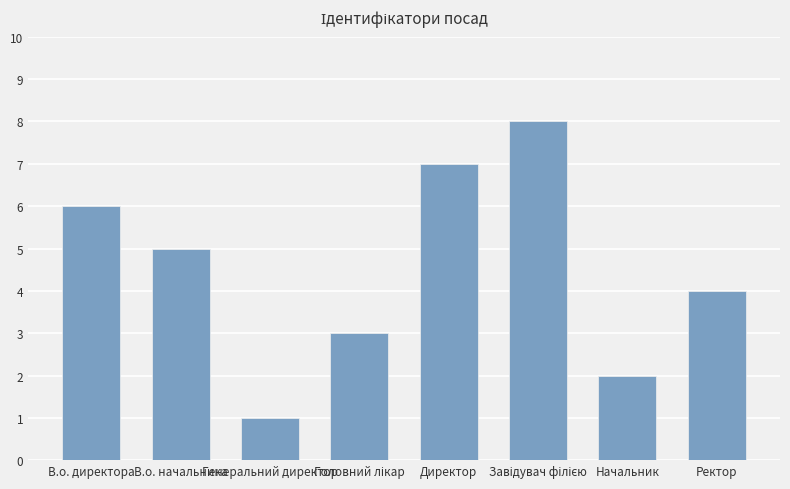

Does the chart contain any negative values?

No